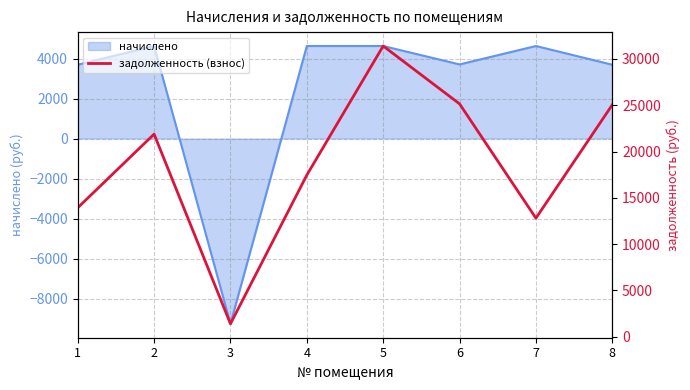

Rank the categories by value from lowest to highest.

3, 7, 1, 4, 2, 8, 6, 5